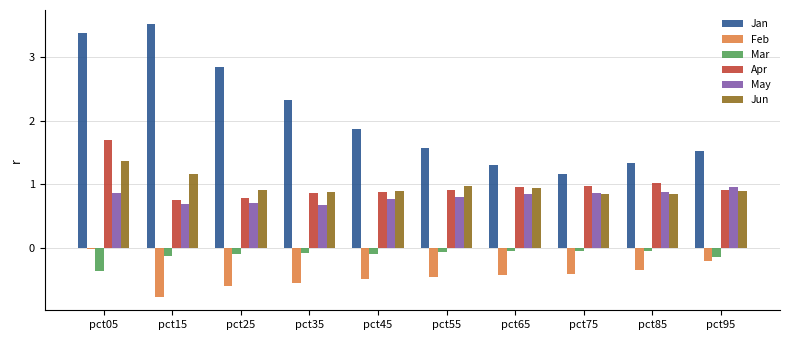

The Feb series shows -0.2 at pct95. True or false?

True